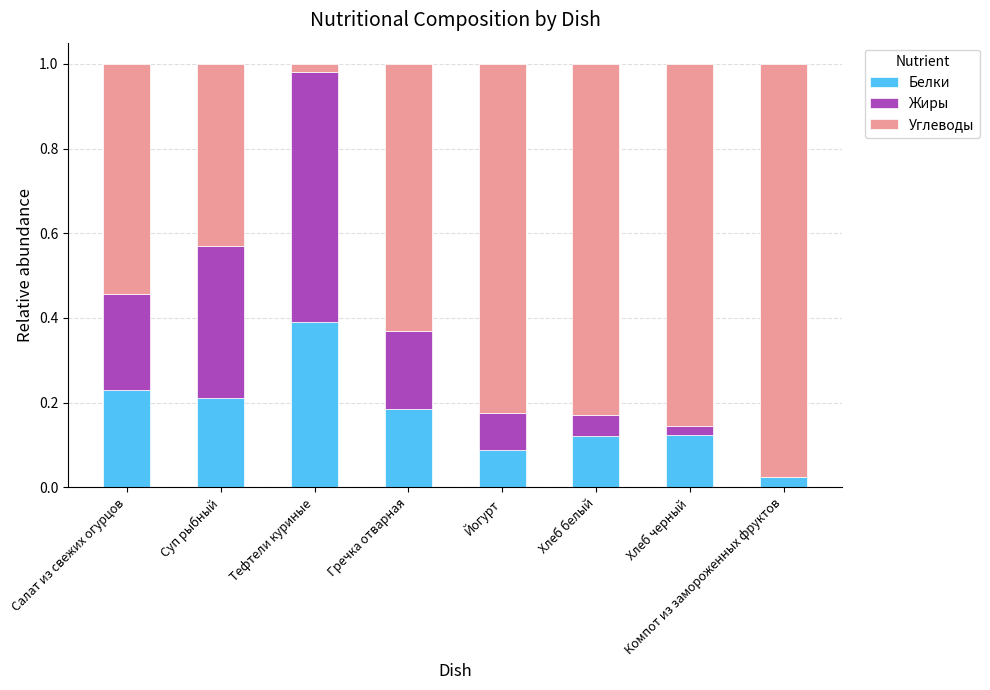

Are the bars grouped side by side (vs. stacked)?

No